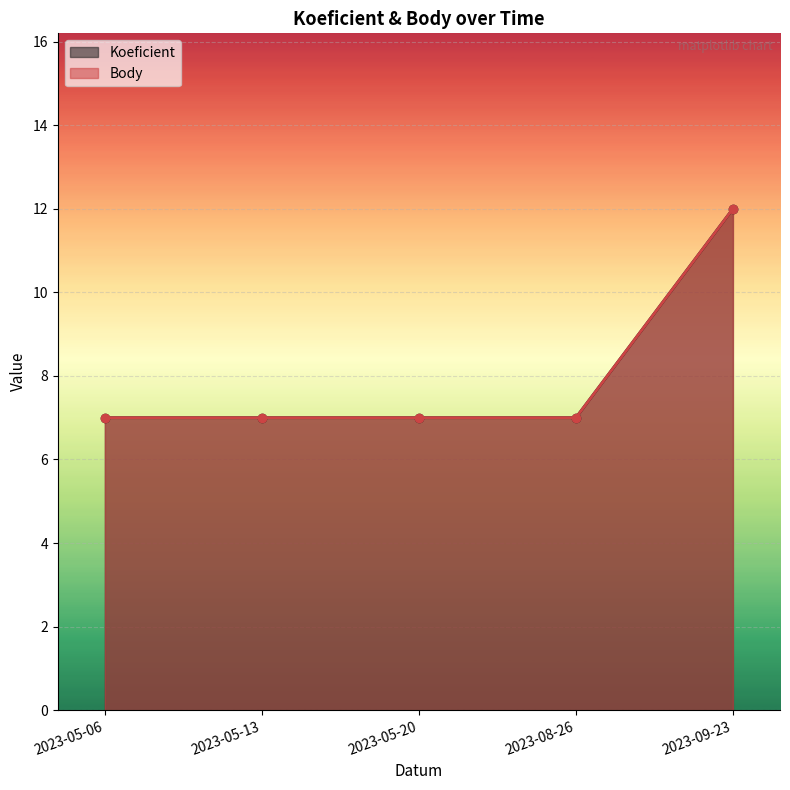

How many values in the Body series exceed 7?

1